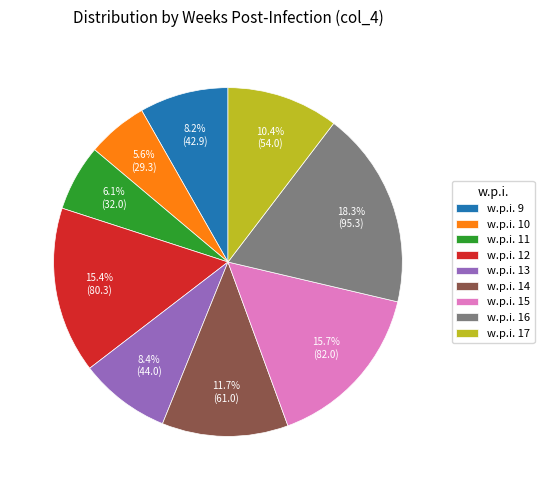

Which slice is the largest?

w.p.i. 16